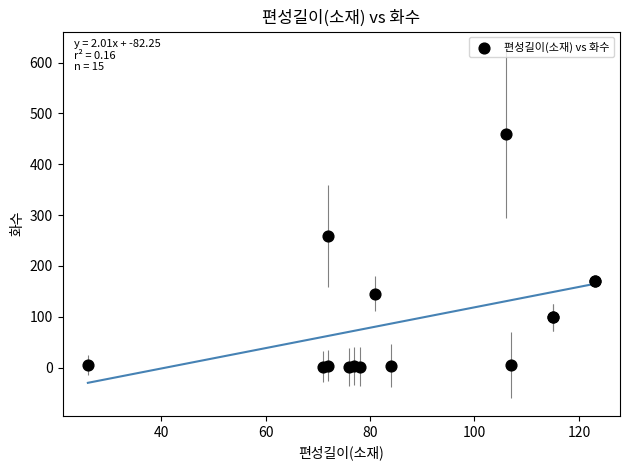

What Y value in the scatter plot is closest to 230?

259